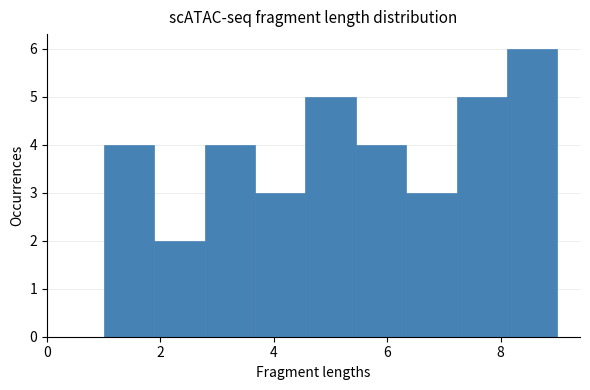

How tall is the bar that spans 8.2 to 9.0 on the x-axis? Neither the bar edges nor the heights are printed on the chart, so give them approximately, as read against the axes.

6